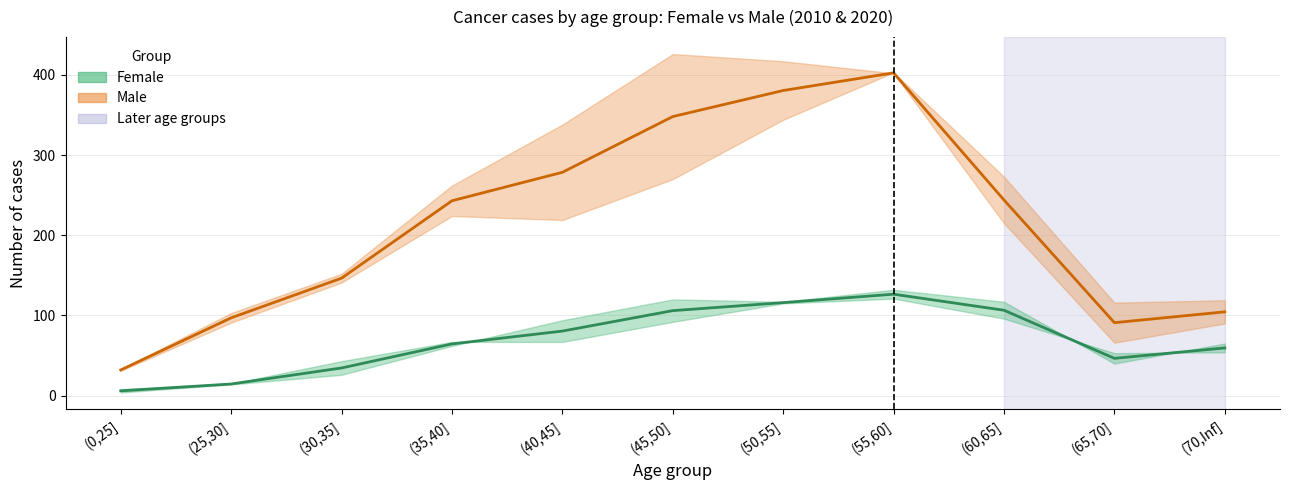

List the series in order of their overall mean, highest first.

Male (mid), Female (mid)